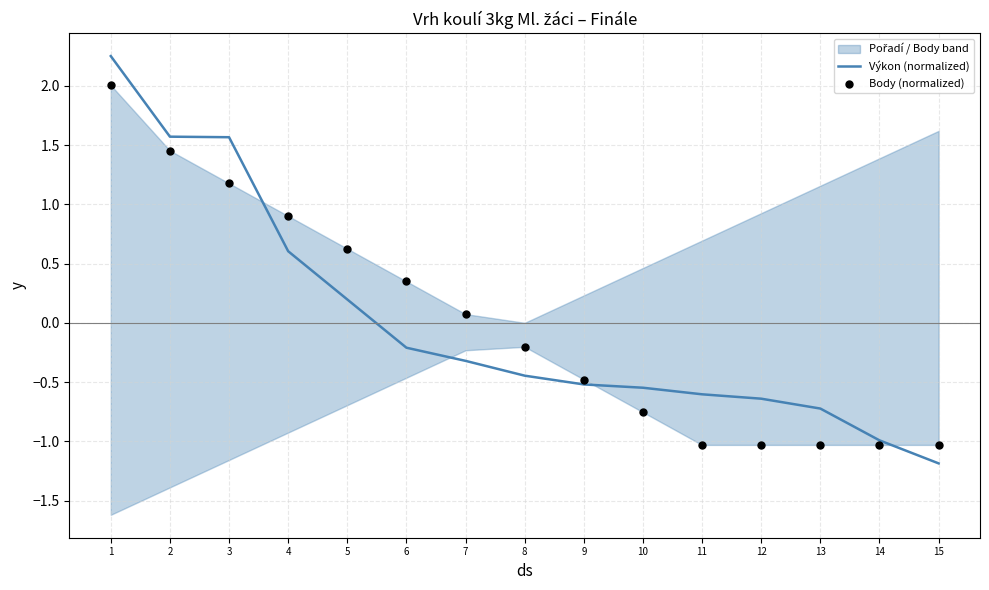

Which series has the largest Y range (max minus min)?

Výkon (normalized)